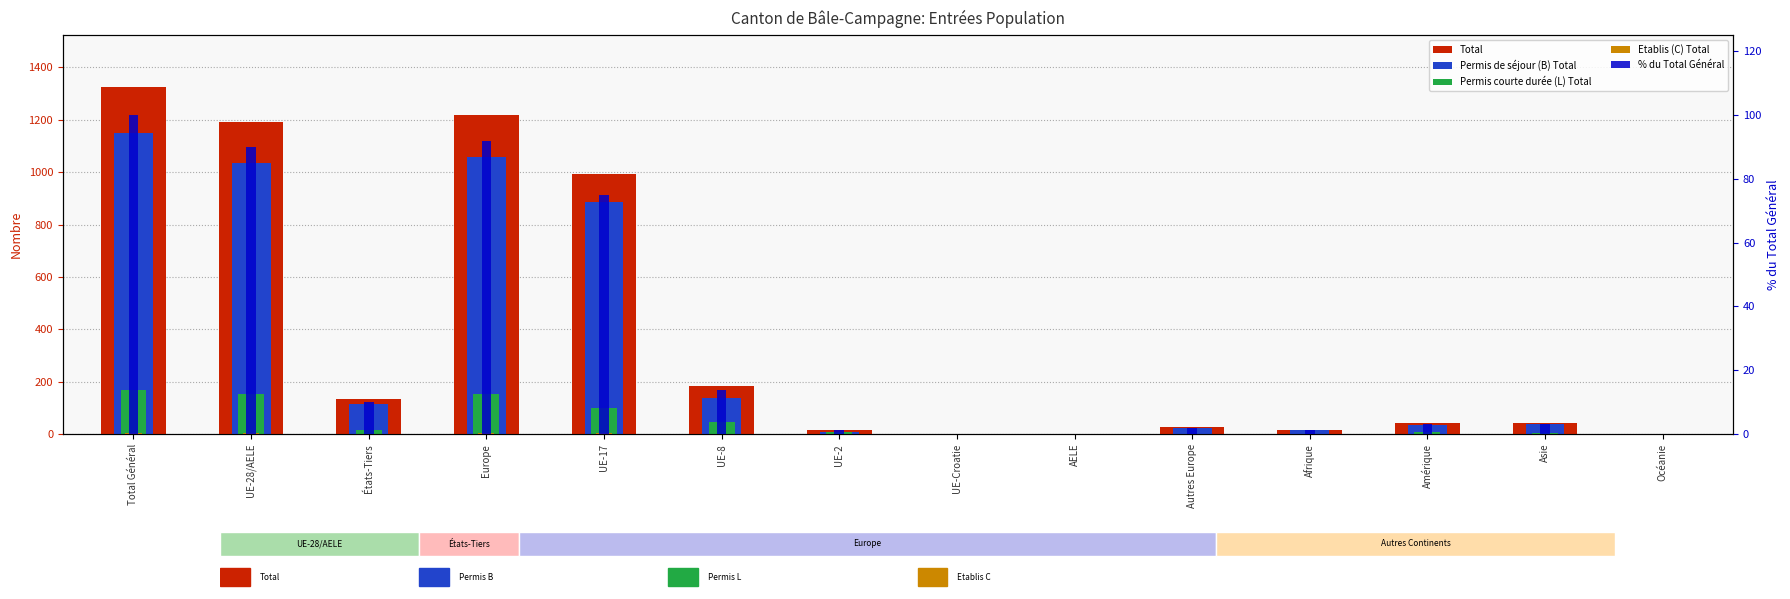

What is the label of the 6th bar from the left?

UE-8